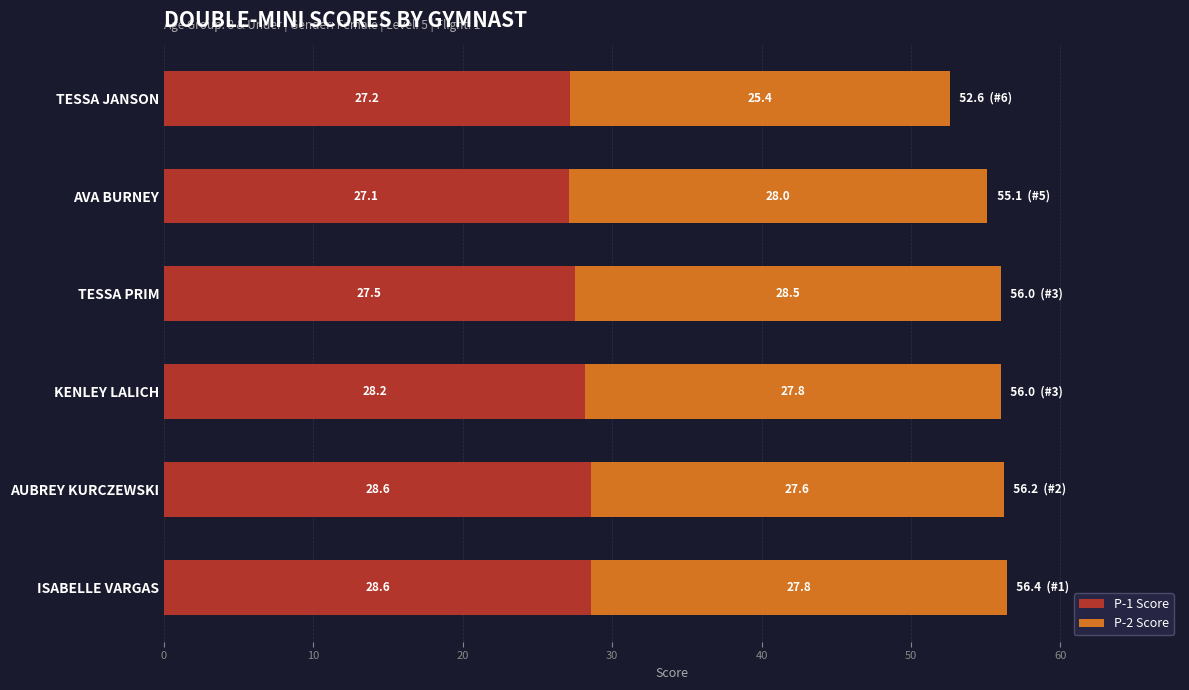

How many data points does each series have?

6